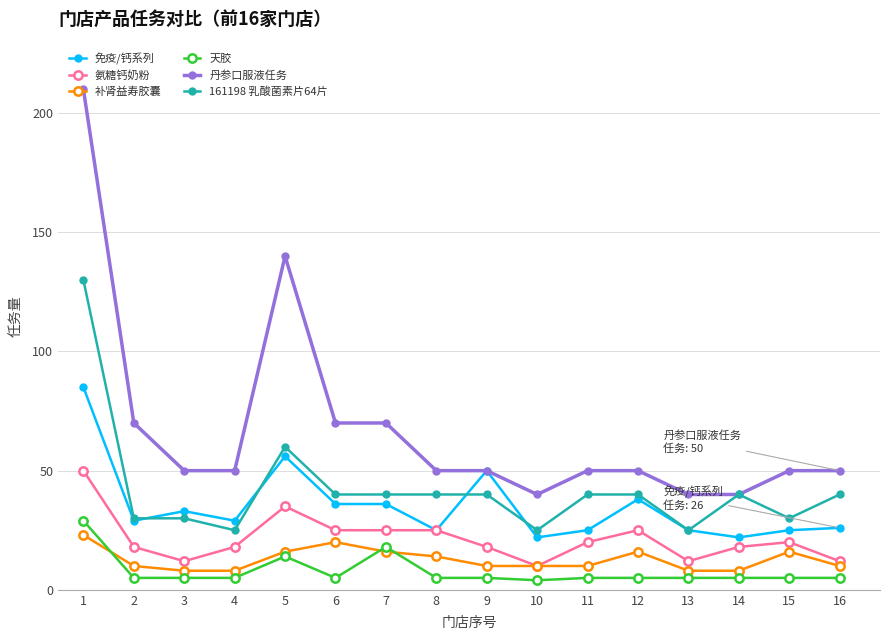

What is the highest value of the 丹参口服液任务 series?

210